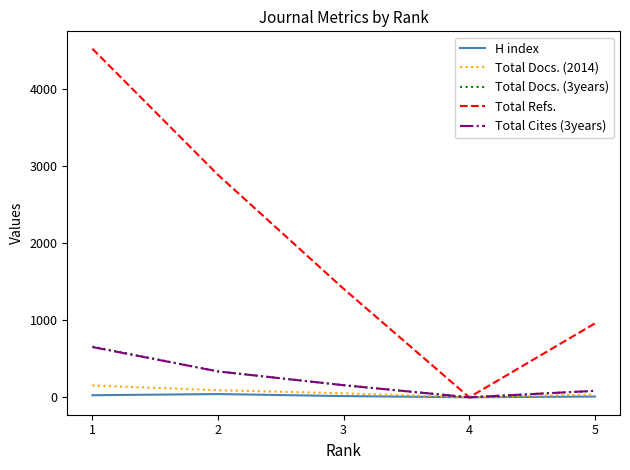

What is the greatest value displayed?

4524